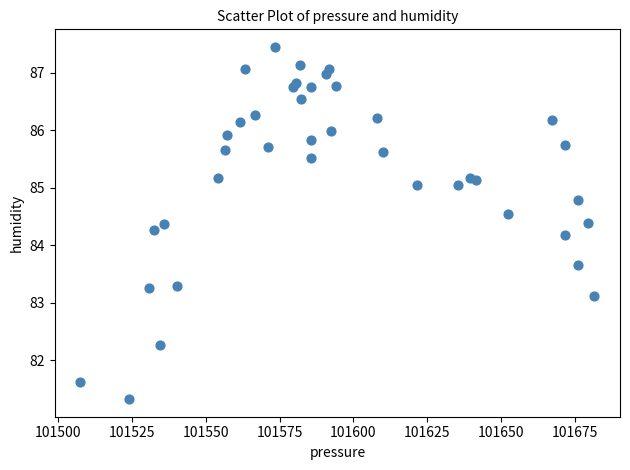

What Y value in the scatter plot is closest to 84?

84.2